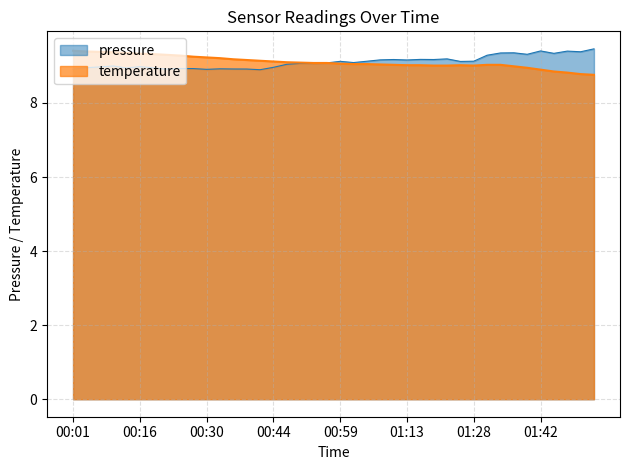

List the series in order of their overall mean, lowest first.

pressure, temperature